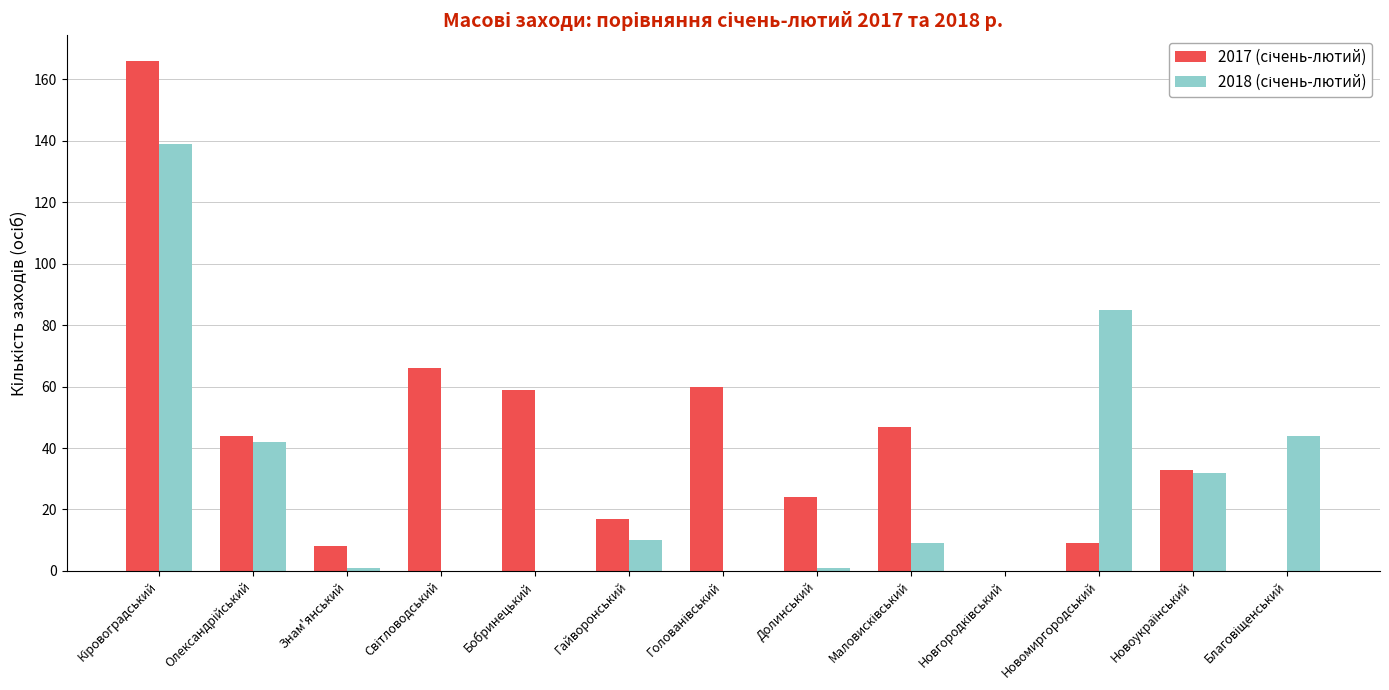

Reading left to right, what are all the values shown in this chart?

2017 (січень-лютий): Кіровоградський=166	Олександрійський=44	Знам'янський=8	Світловодський=66	Бобринецький=59	Гайворонський=17	Голованівський=60	Долинський=24	Маловисківський=47	Новгородківський=0	Новомиргородський=9	Новоукраїнський=33	Благовіщенський=0
2018 (січень-лютий): Кіровоградський=139	Олександрійський=42	Знам'янський=1	Світловодський=0	Бобринецький=0	Гайворонський=10	Голованівський=0	Долинський=1	Маловисківський=9	Новгородківський=0	Новомиргородський=85	Новоукраїнський=32	Благовіщенський=44